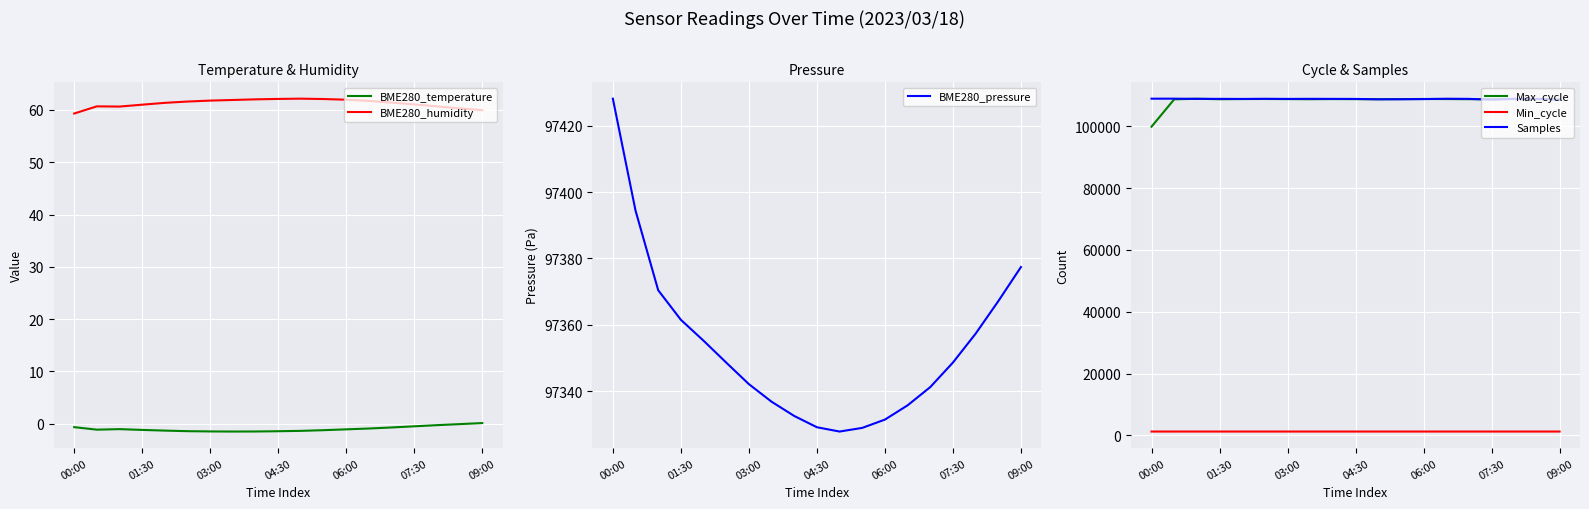

Is the value of Min_cycle at 01:30 greater than the value of Samples at 07:30?

No